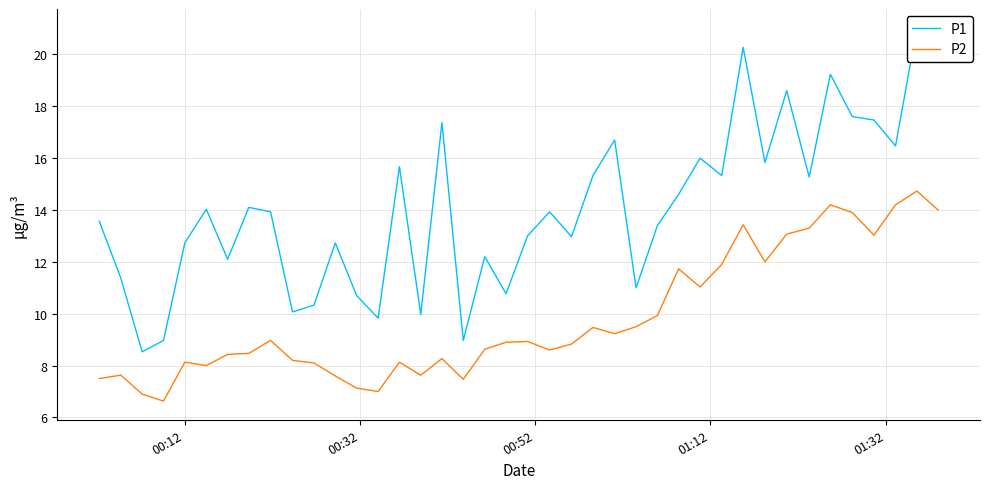

What is the lowest value of the P2 series?

6.6